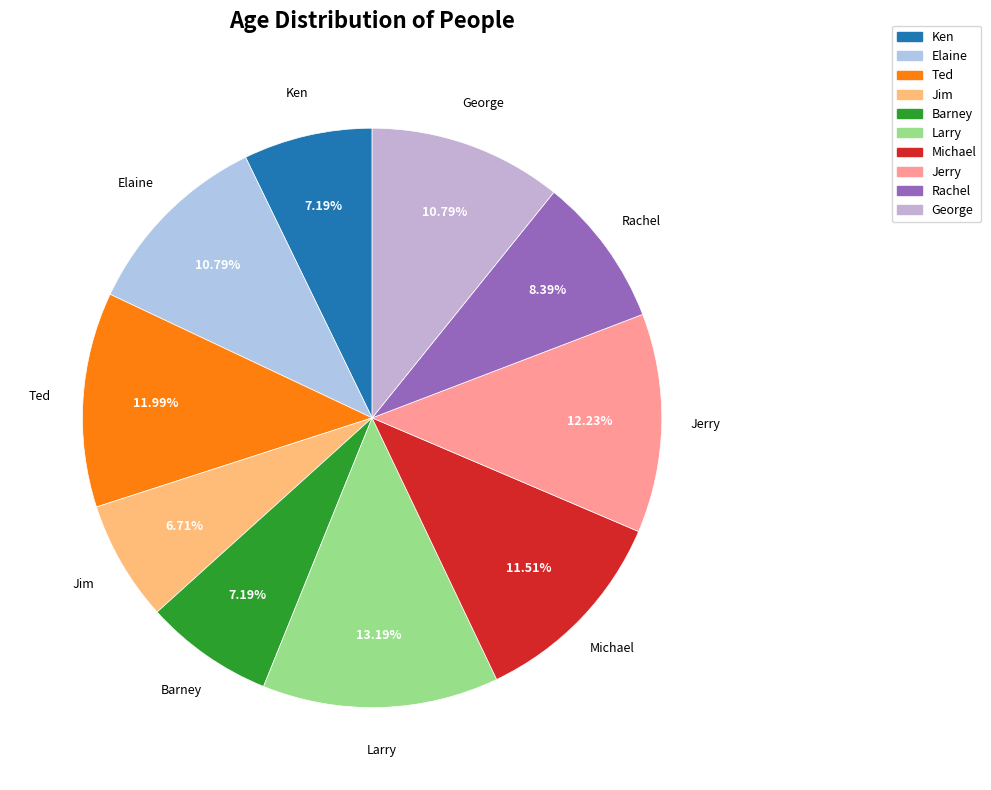

Which slice is the largest?

Larry